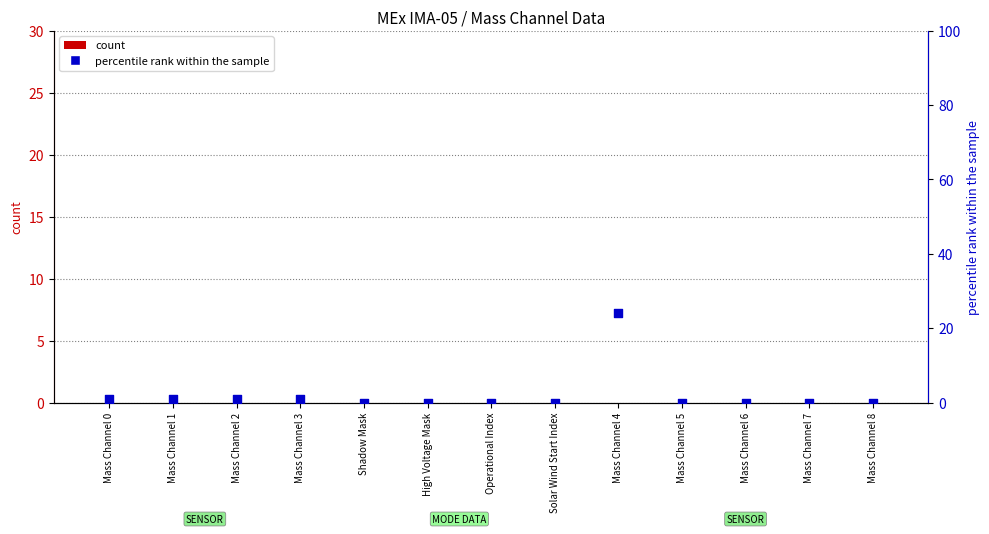

Which series has the largest Y range (max minus min)?

percentile rank within the sample